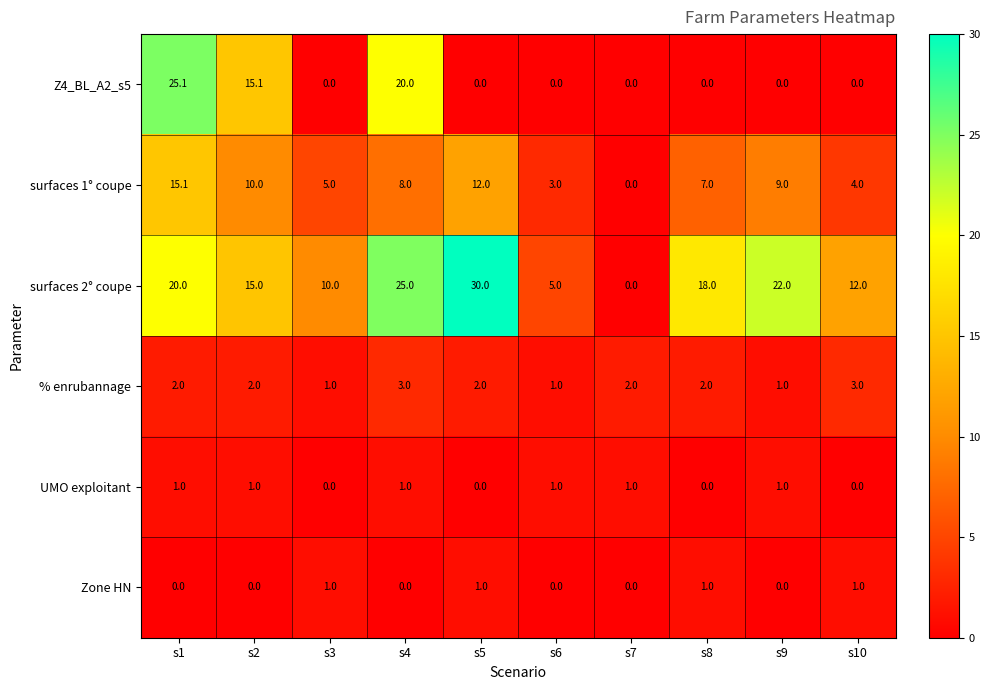

What is the difference between the surfaces 1° coupe values at s10 and s5?

8.0